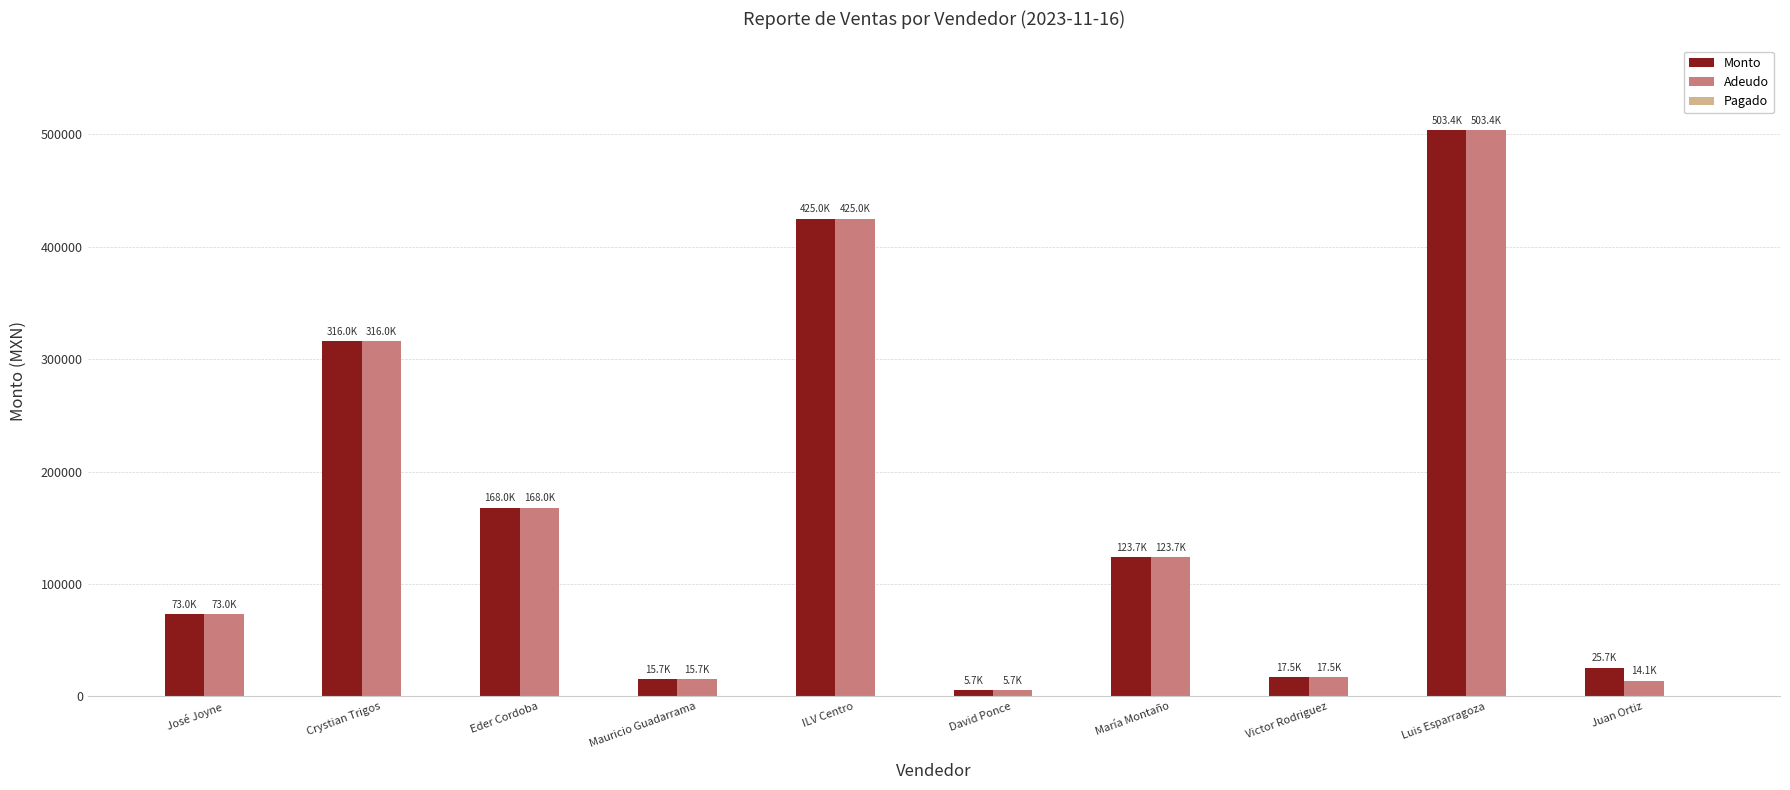

What position from the right is María Montaño?

4